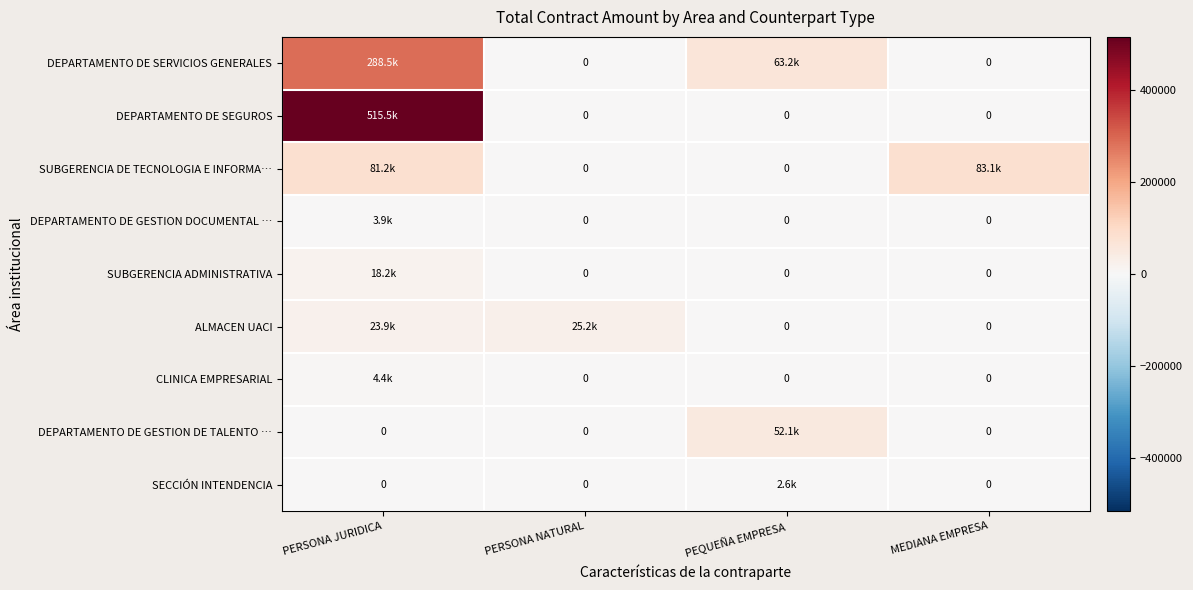

Which has a higher value, PEQUEÑA EMPRESA or PERSONA NATURAL?

PEQUEÑA EMPRESA